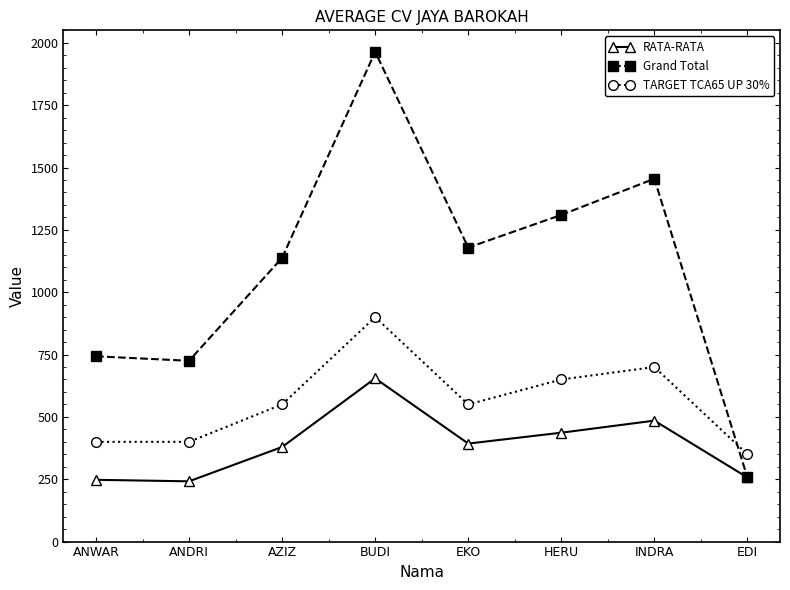

Which series has the largest total across all categories?

Grand Total